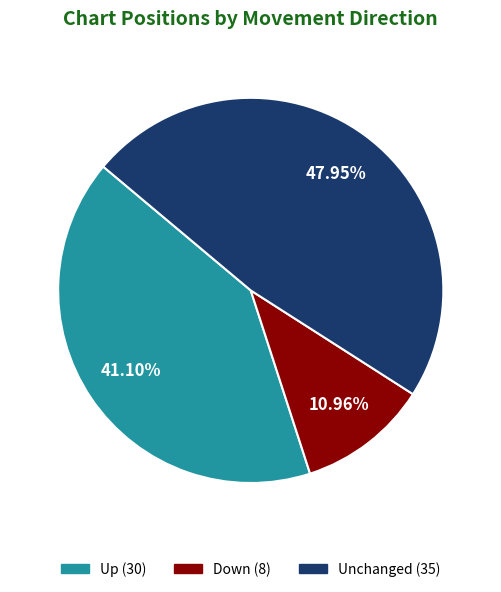

Is there a majority slice in this chart?

No